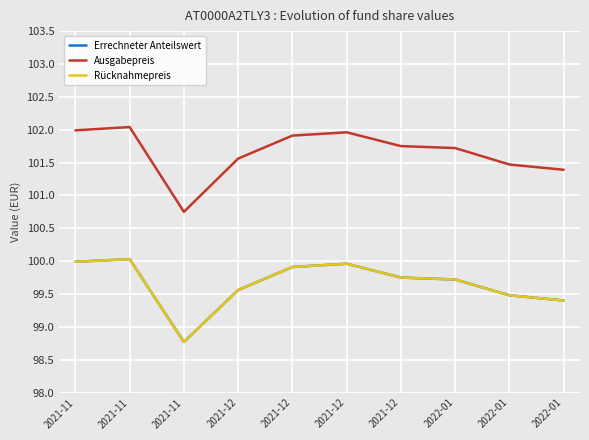

Does the chart display data point markers on the line(s)?

No